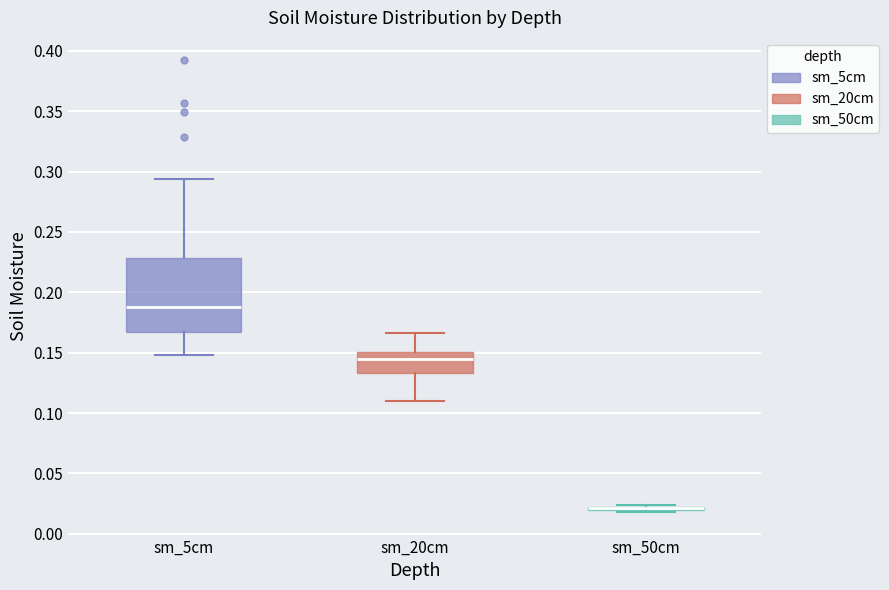

Comparing the boxes themselves (not the whiskers), which one is the tallest?

sm_5cm